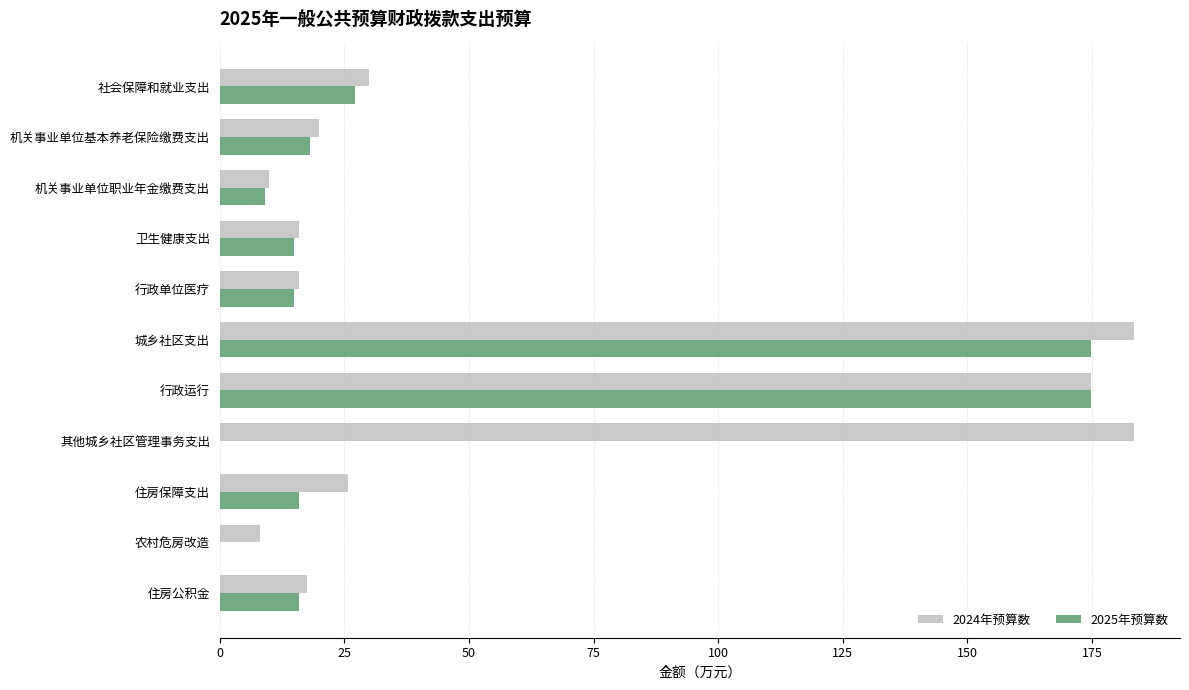

Where is 2024年预算数 nearest to the value 95?

社会保障和就业支出